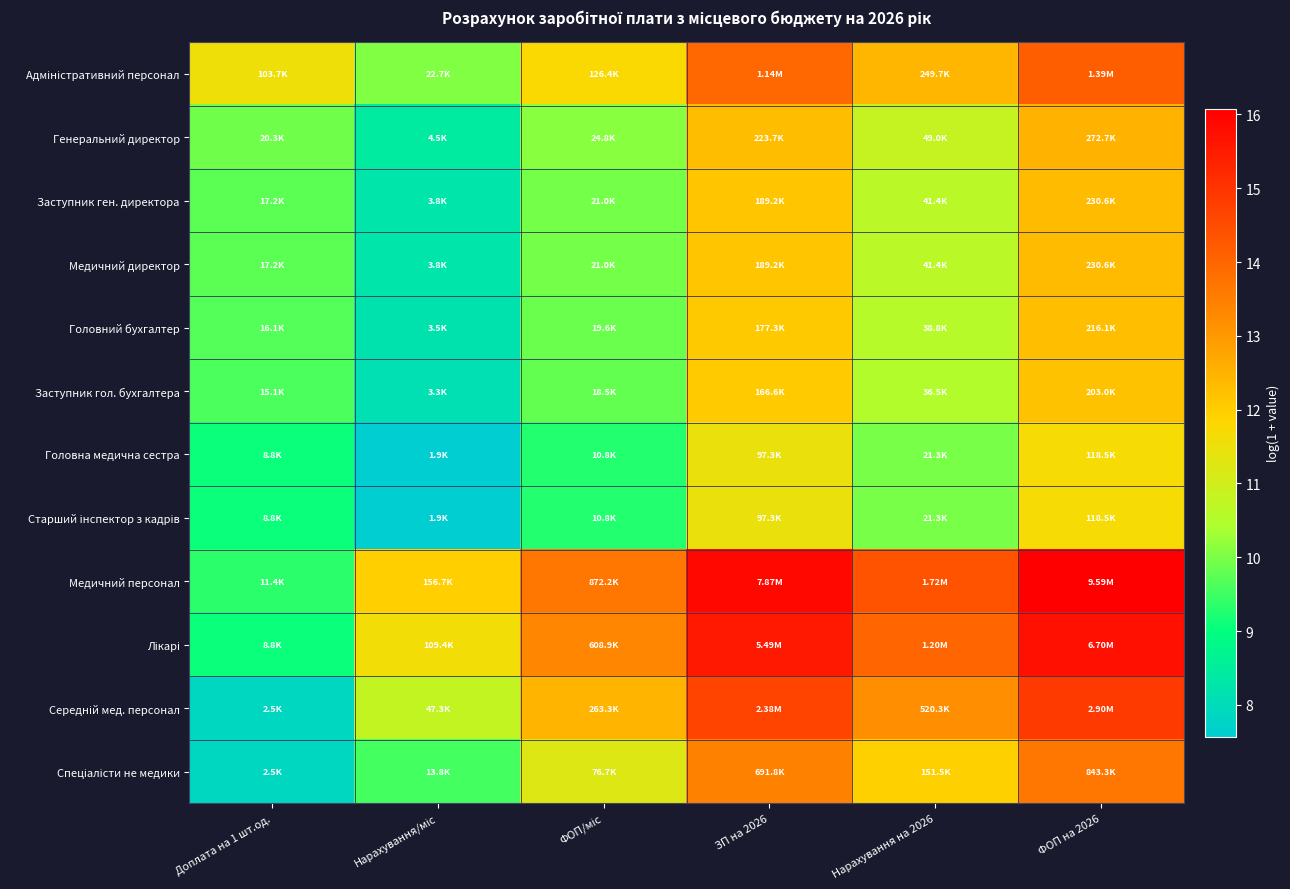

Rank the series at Доплата на 1 шт.од. from lowest to highest value.

Середній мед. персонал, Спеціалісти не медики, Головна медична сестра, Старший інспектор з кадрів, Лікарі, Медичний персонал, Заступник гол. бухгалтера, Головний бухгалтер, Заступник ген. директора, Медичний директор, Генеральний директор, Адміністративний персонал